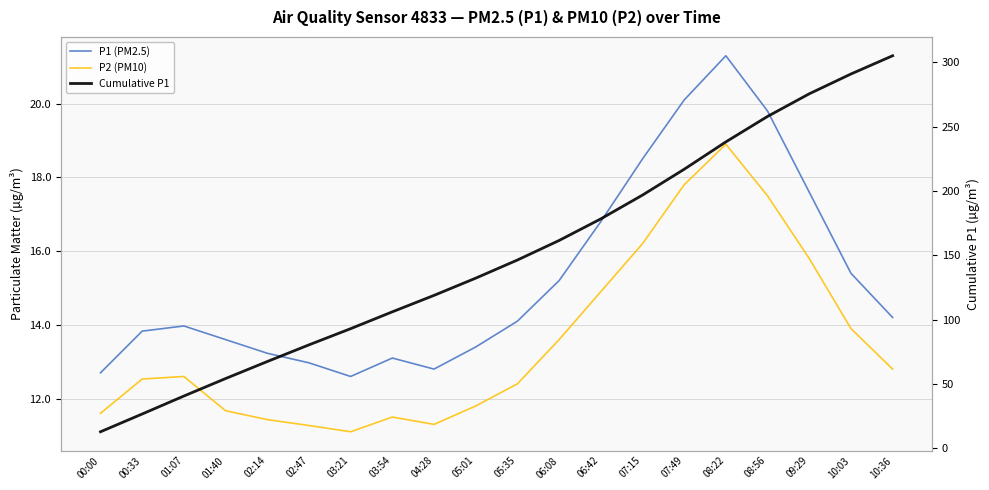

Reading left to right, transcribe all the data shown in this chart.

P1 (PM2.5): 00:00=12.7	00:33=13.8	01:07=14.0	01:40=13.6	02:14=13.2	02:47=13.0	03:21=12.6	03:54=13.1	04:28=12.8	05:01=13.4	05:35=14.1	06:08=15.2	06:42=16.8	07:15=18.5	07:49=20.1	08:22=21.3	08:56=19.8	09:29=17.6	10:03=15.4	10:36=14.2
P2 (PM10): 00:00=11.6	00:33=12.5	01:07=12.6	01:40=11.7	02:14=11.4	02:47=11.3	03:21=11.1	03:54=11.5	04:28=11.3	05:01=11.8	05:35=12.4	06:08=13.6	06:42=14.9	07:15=16.2	07:49=17.8	08:22=18.9	08:56=17.5	09:29=15.8	10:03=13.9	10:36=12.8
Cumulative P1: 00:00=12.7	00:33=26.5	01:07=40.5	01:40=54.1	02:14=67.3	02:47=80.3	03:21=92.9	03:54=106.0	04:28=118.8	05:01=132.2	05:35=146.3	06:08=161.5	06:42=178.3	07:15=196.8	07:49=216.9	08:22=238.2	08:56=258.0	09:29=275.6	10:03=291.0	10:36=305.2